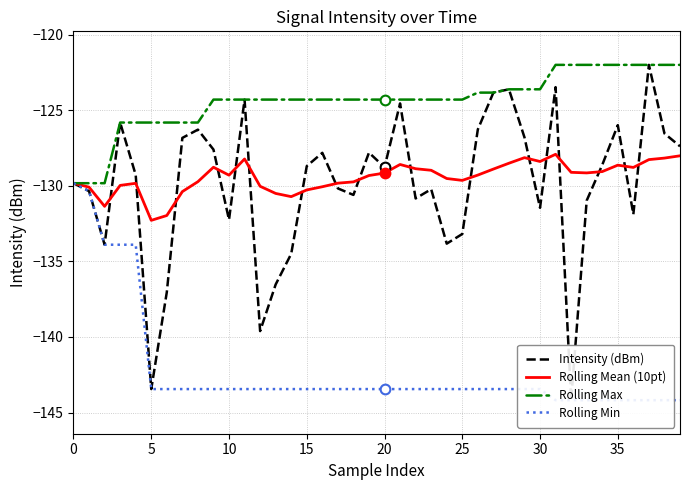

Does the chart display data point markers on the line(s)?

No